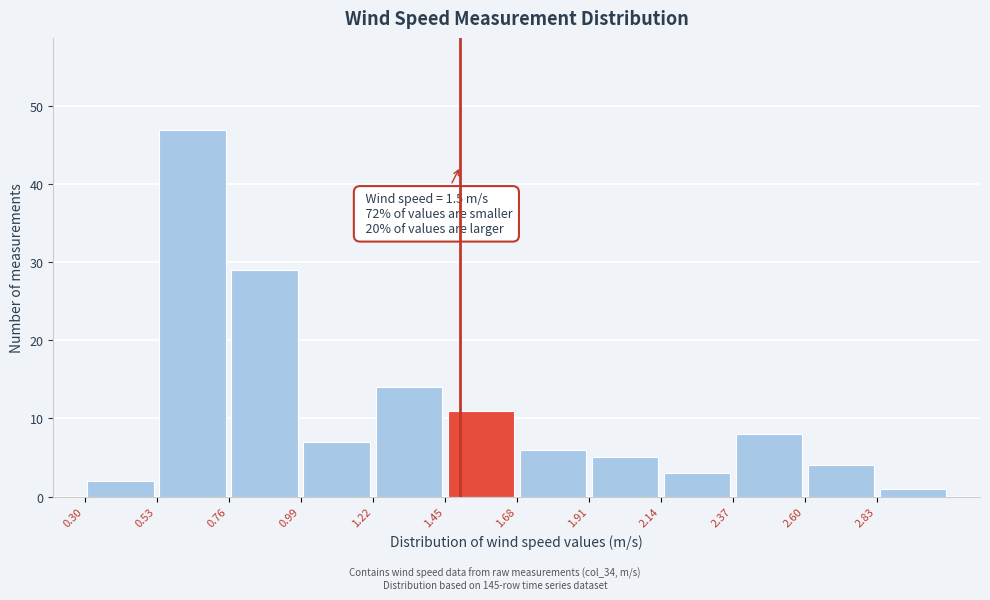

Over which range of the x-axis is the bar tallest?

0.53 to 0.76